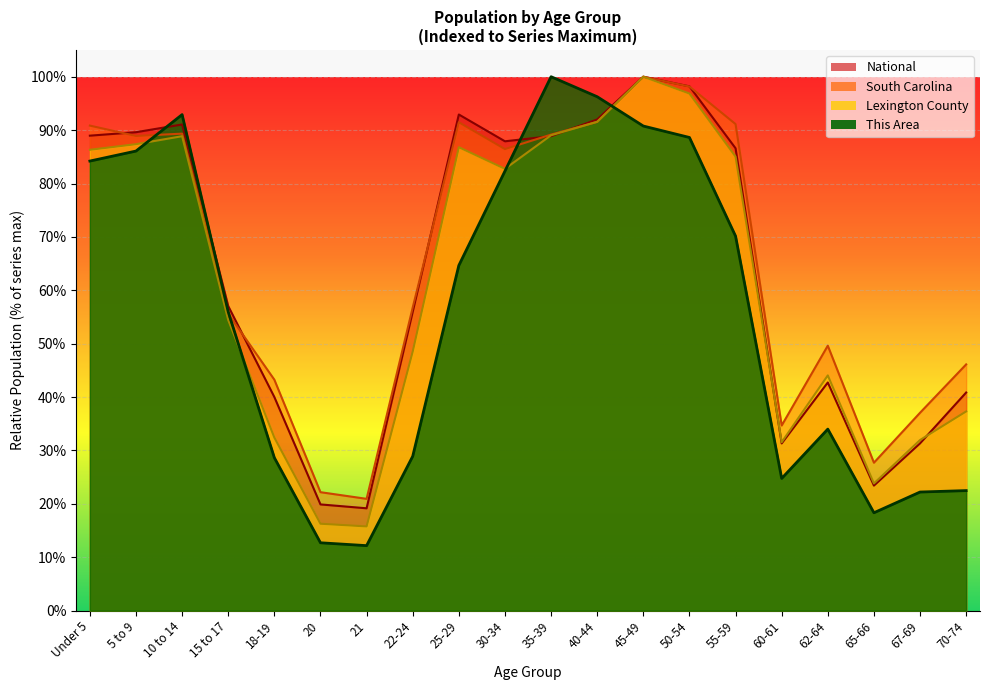

What position from the left is 55-59?

15